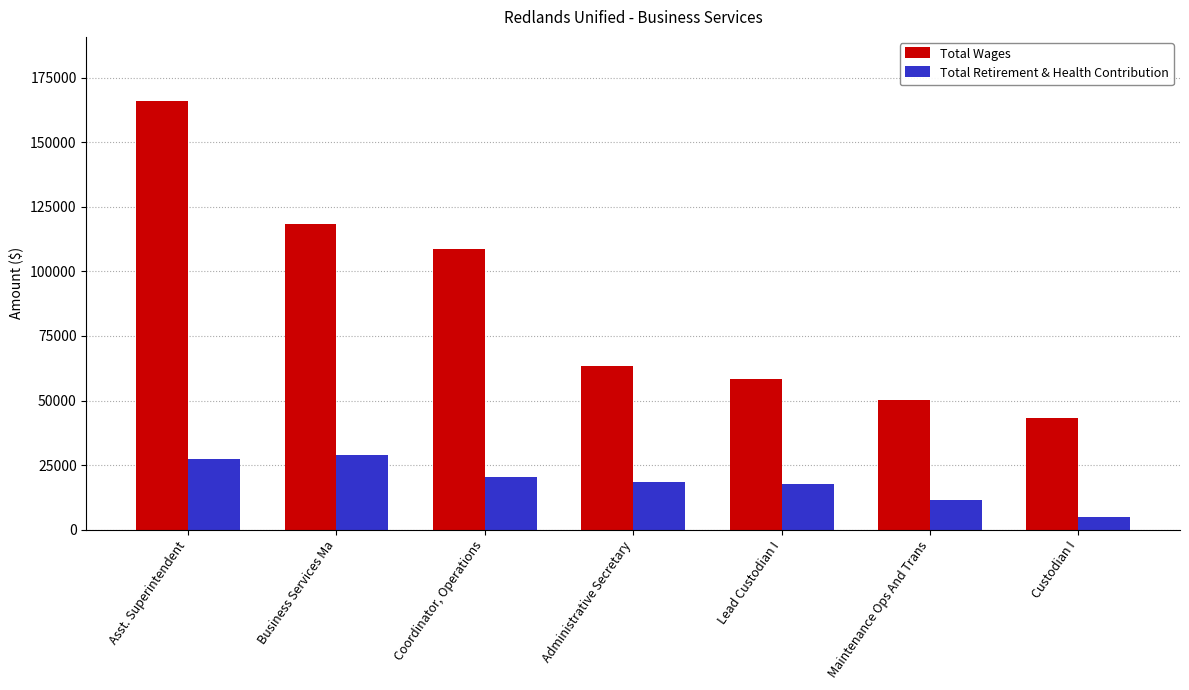

What is the difference between the second highest and minimum values in the Total Wages series?

75242